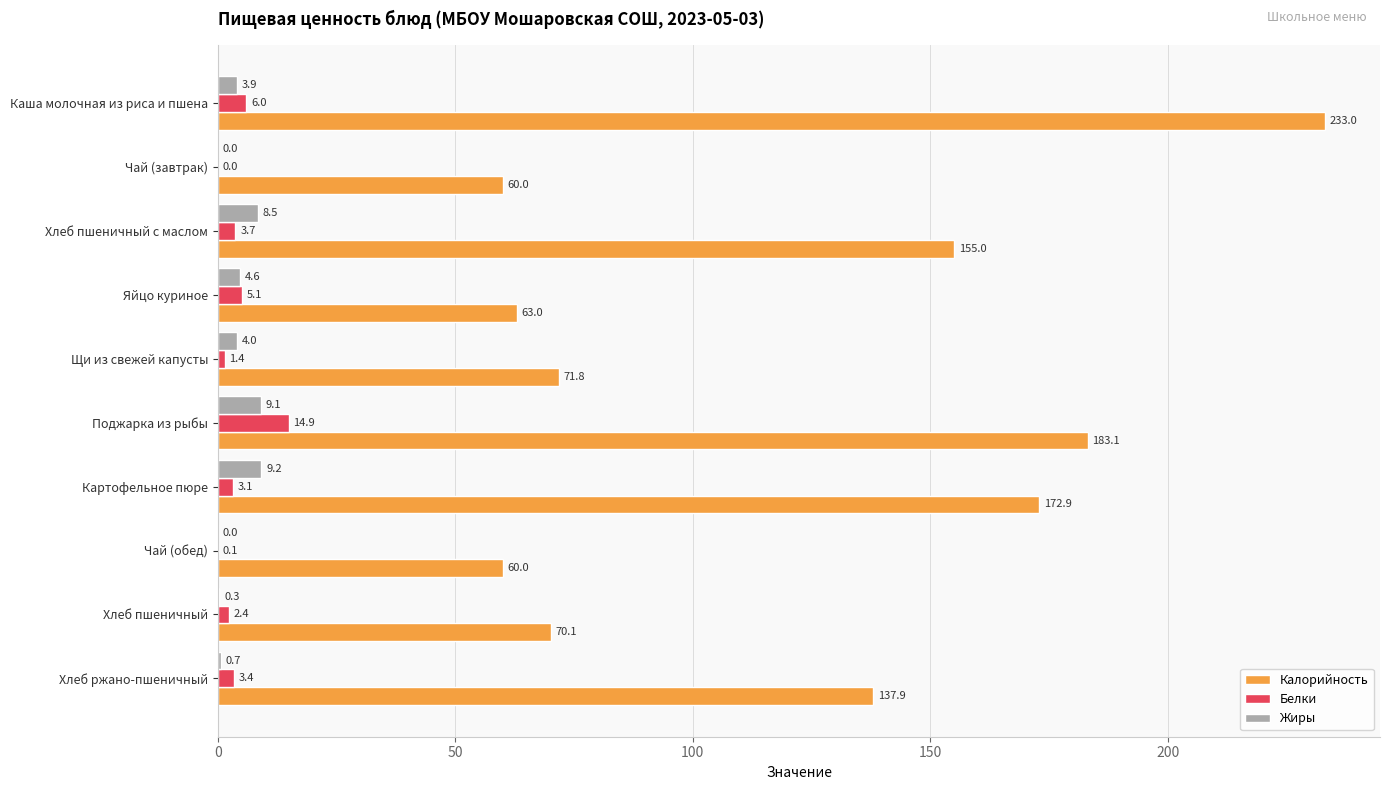

Which series has the largest total across all categories?

Калорийность